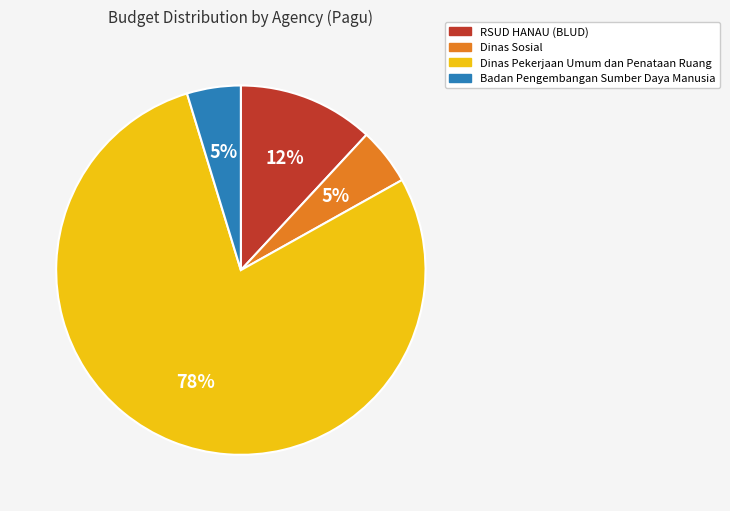

To the nearest percent, what percentage of the pie is Dinas Sosial?

5%